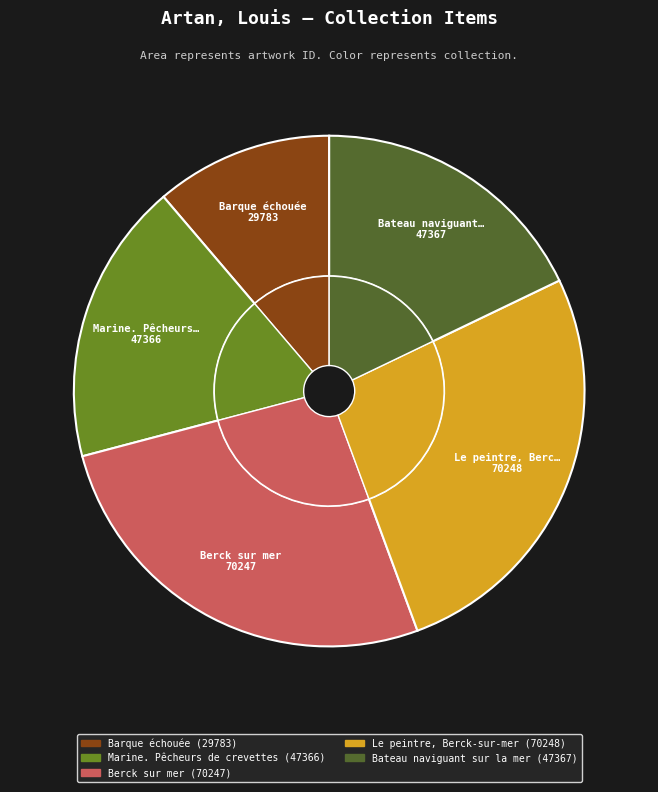

What is the change in value from Marine. Pêcheurs de crevettes to Bateau naviguant sur la mer?

+1